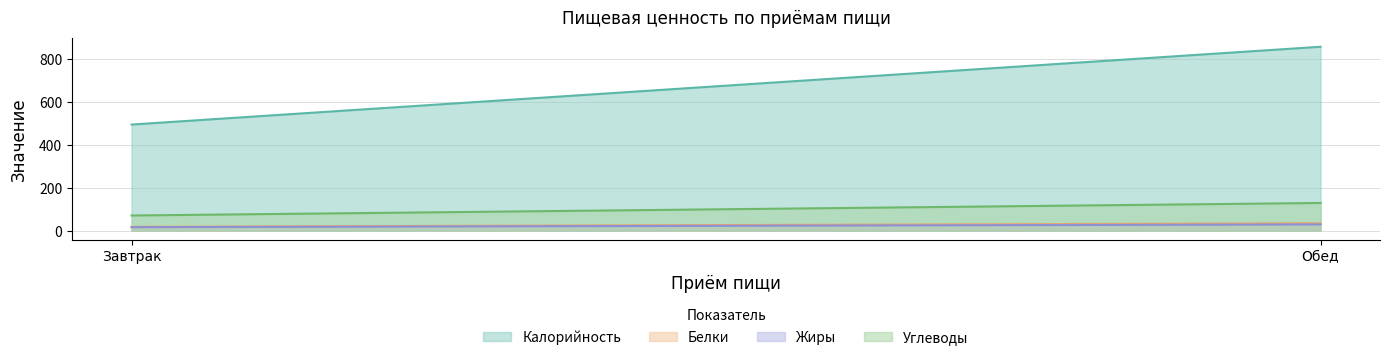

Reading left to right, list all the values displayed in this chart.

Калорийность: Завтрак=493.5	Обед=855.3
Белки: Завтрак=17.8	Обед=34.3
Жиры: Завтрак=16.0	Обед=29.0
Углеводы: Завтрак=70.5	Обед=128.8